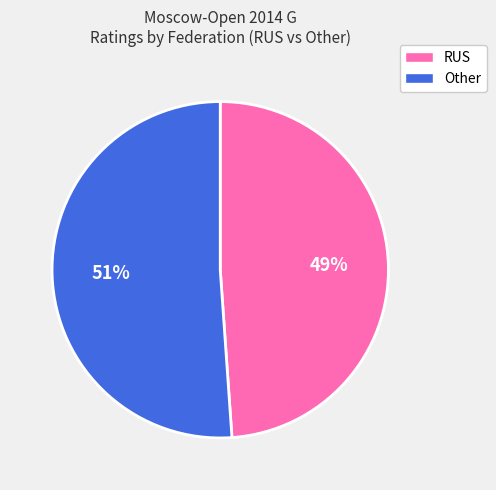

Rank the categories by value from lowest to highest.

RUS, Other